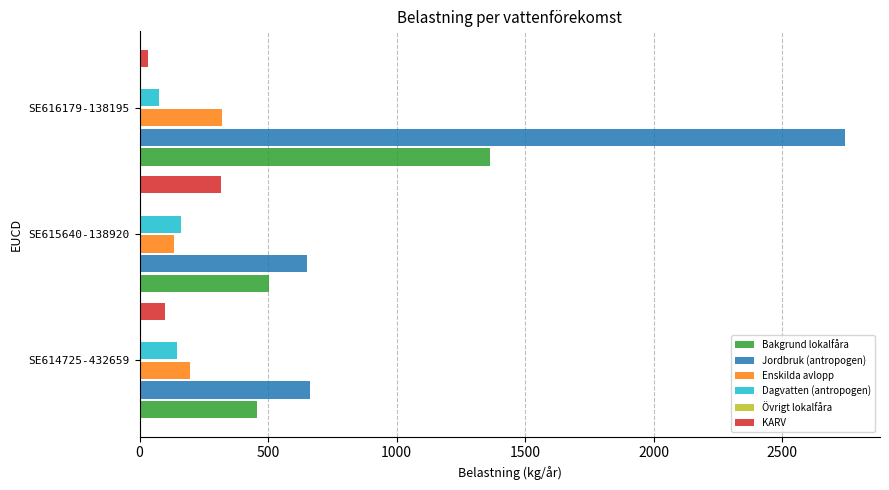

The Bakgrund lokalfåra series shows 615.2 at SE616179-138195. True or false?

False